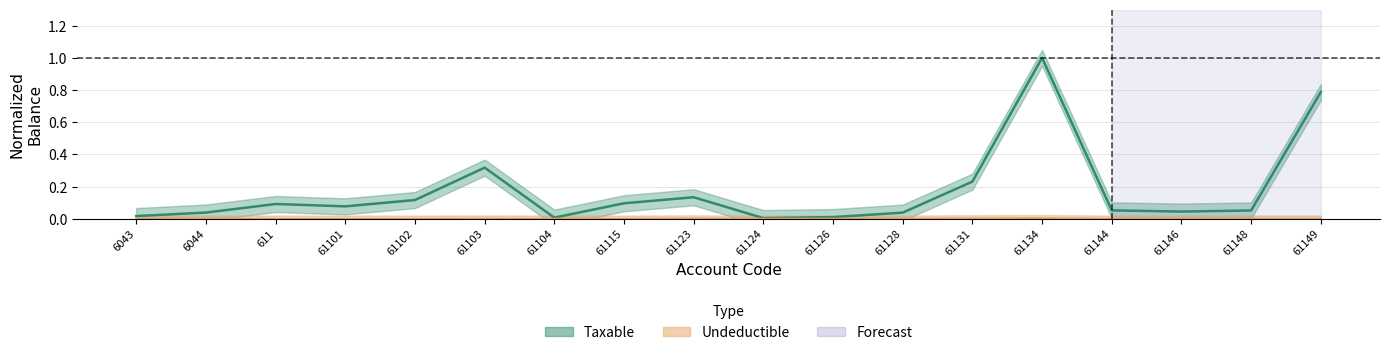

Reading left to right, list all the values displayed in this chart.

Taxable: 0.0	0.0	0.1	0.1	0.1	0.3	0.0	0.1	0.1	0.0	0.0	0.0	0.2	1.0	0.1	0.0	0.1	0.8
Undeductible: 0.0	0.0	0.0	0.0	0.0	0.0	0.0	0.0	0.0	0.0	0.0	0.0	0.0	0.0	0.0	0.0	0.0	0.0